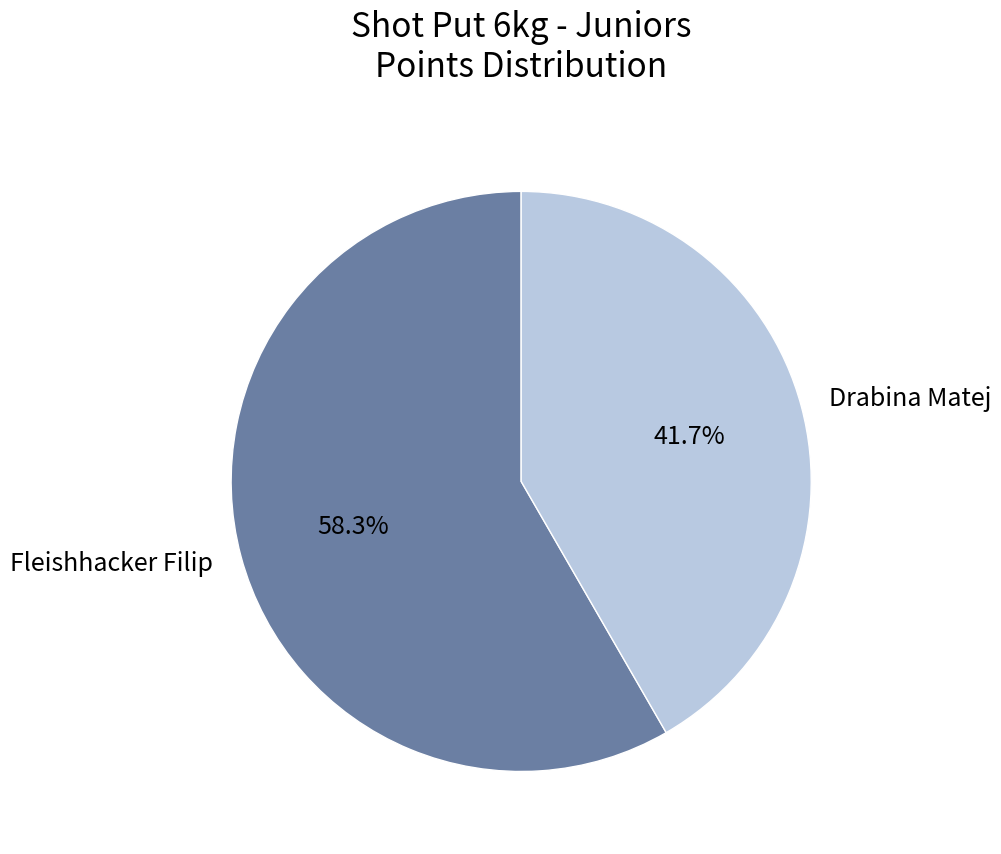

Is there any slice that represents more than half of the pie?

Yes